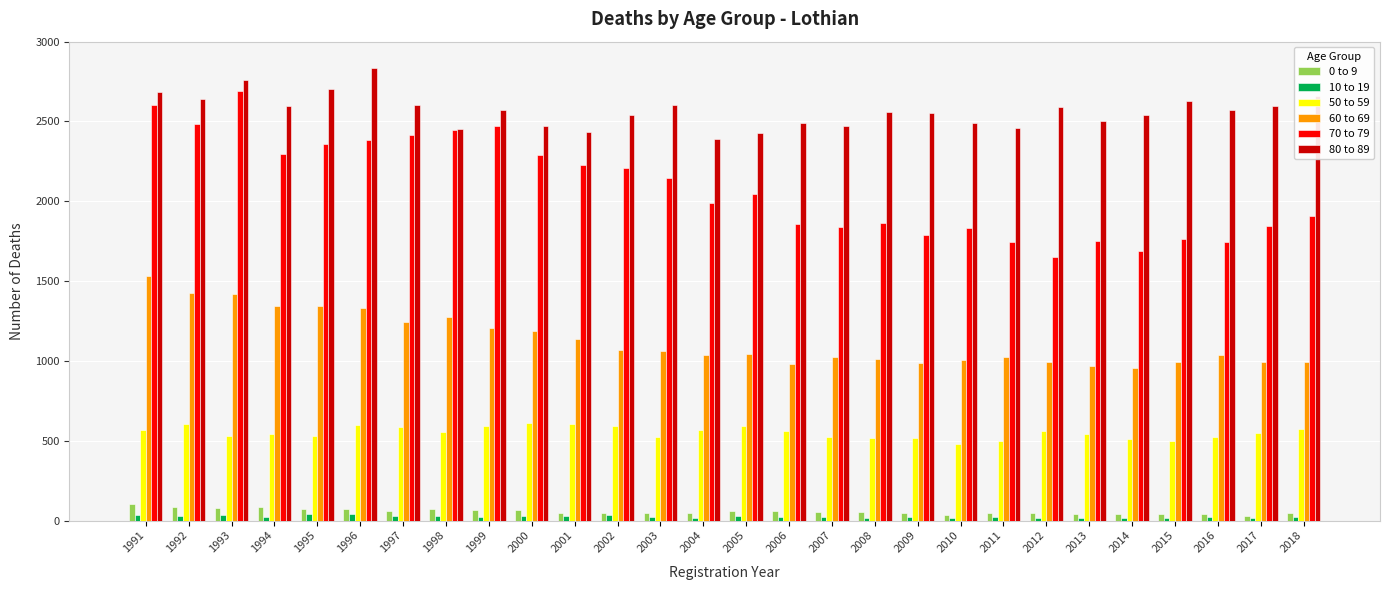

True or false: 60 to 69 has a value of 1332 at 2010.

False